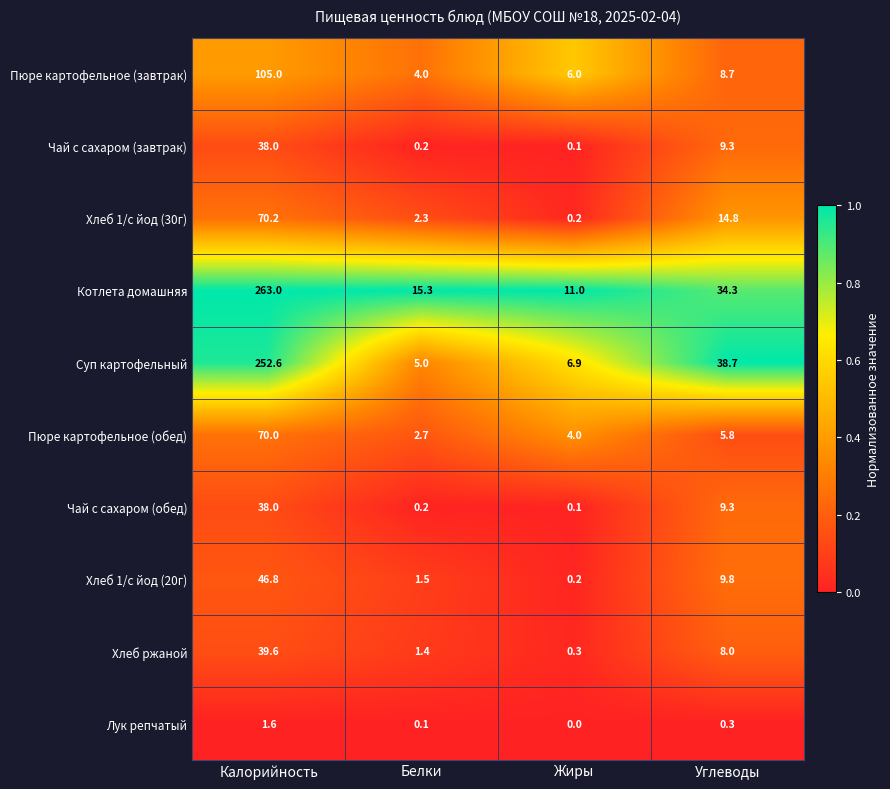

Which series has the widest spread of values?

Котлета домашняя